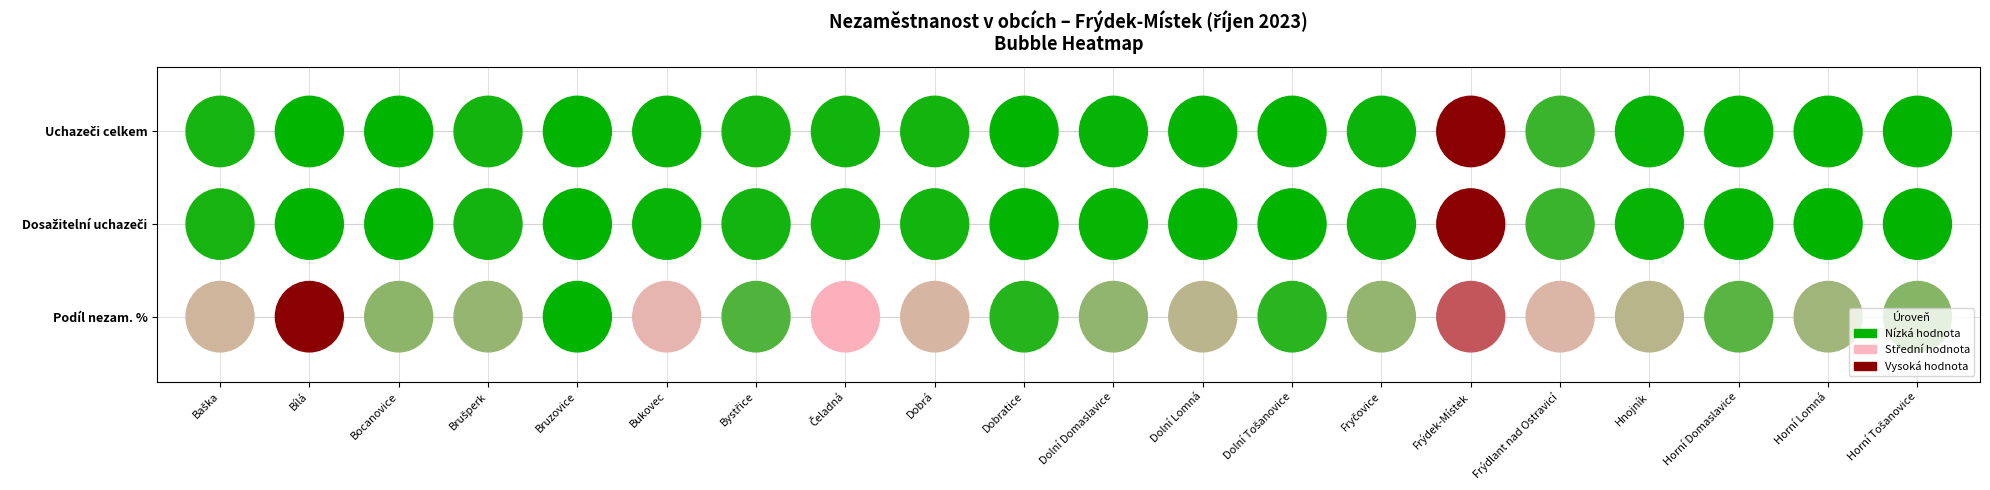

How many distinct data groups are displayed?

3